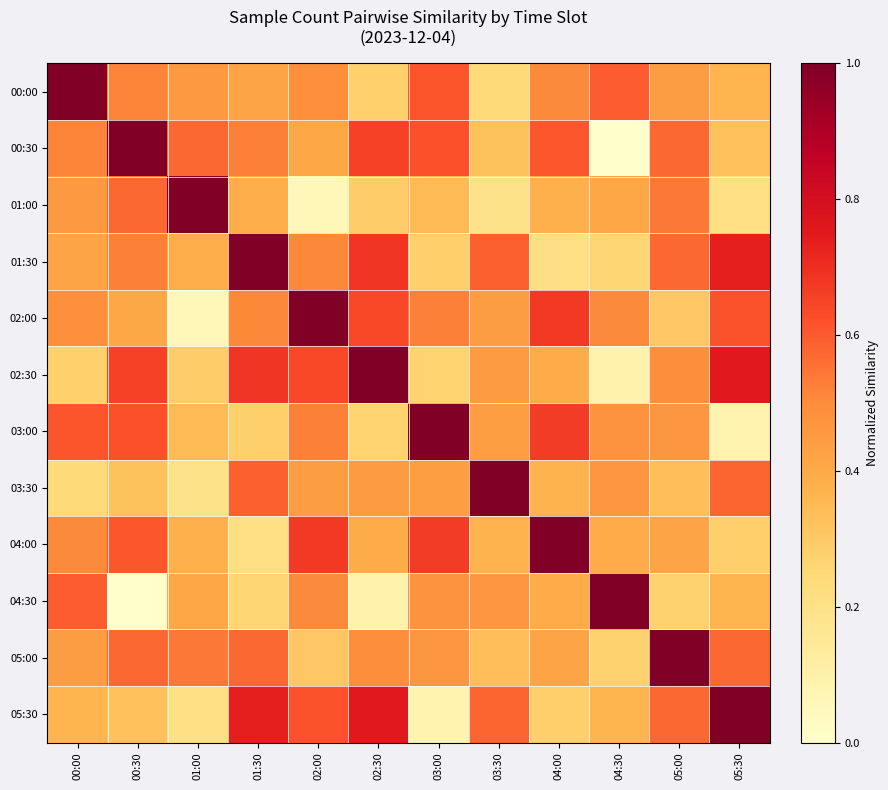

At 05:30, list the series in order from smallest to largest.

03:00, 01:00, 04:00, 00:30, 00:00, 04:30, 05:00, 03:30, 02:00, 01:30, 02:30, 05:30